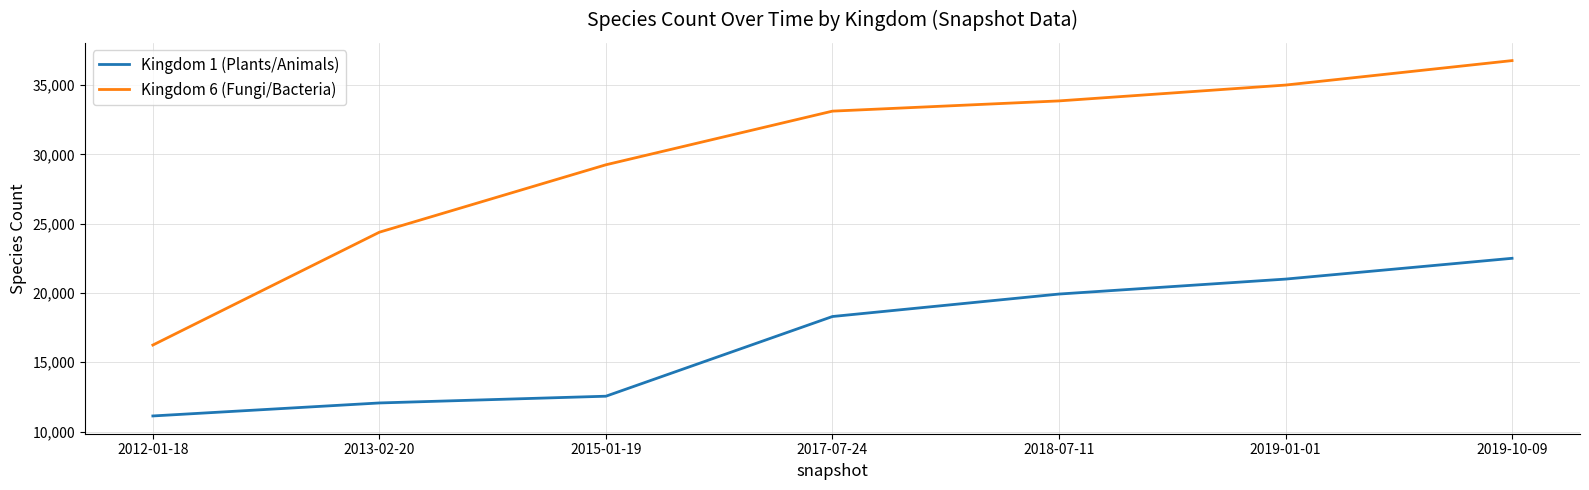

True or false: Kingdom 1 (Plants/Animals) and Kingdom 6 (Fungi/Bacteria) intersect in this chart.

False